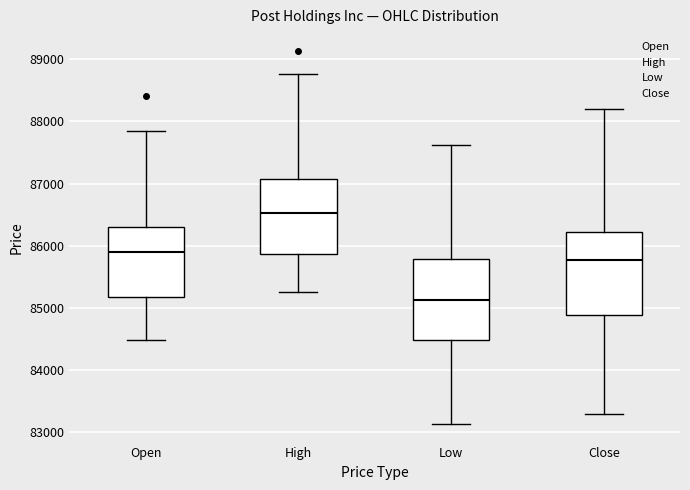

Reading left to right, transcribe this box plot: for each box, give where its median line is, the range the box spans, and where its two whiskers end, as read against the y-axis. The values are not printed on the chart, so give them approximately, as read against the axis.

Open: median 85900, box 85200 to 86300, whiskers 84500 to 87800
High: median 86500, box 85900 to 87100, whiskers 85300 to 88800
Low: median 85100, box 84500 to 85800, whiskers 83100 to 87600
Close: median 85800, box 84900 to 86200, whiskers 83300 to 88200